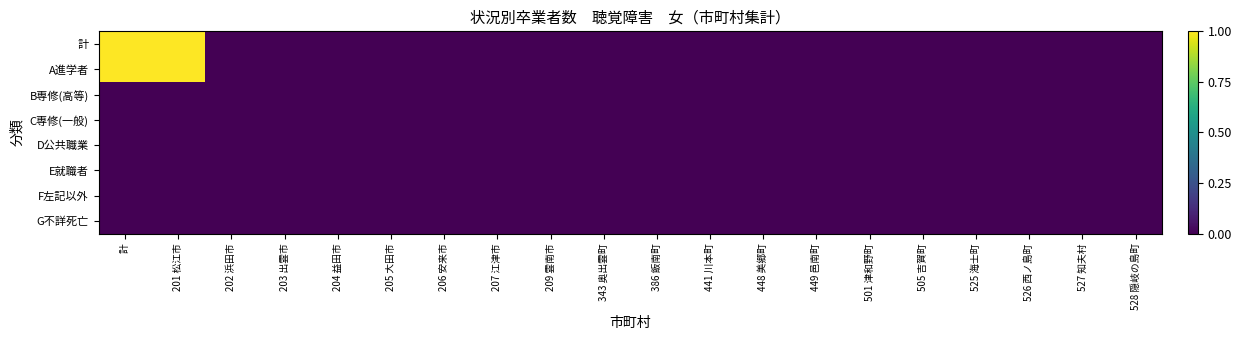

At 527 知夫村, list the series in order from smallest to largest.

計, A進学者, B専修(高等), C専修(一般), D公共職業, E就職者, F左記以外, G不詳死亡